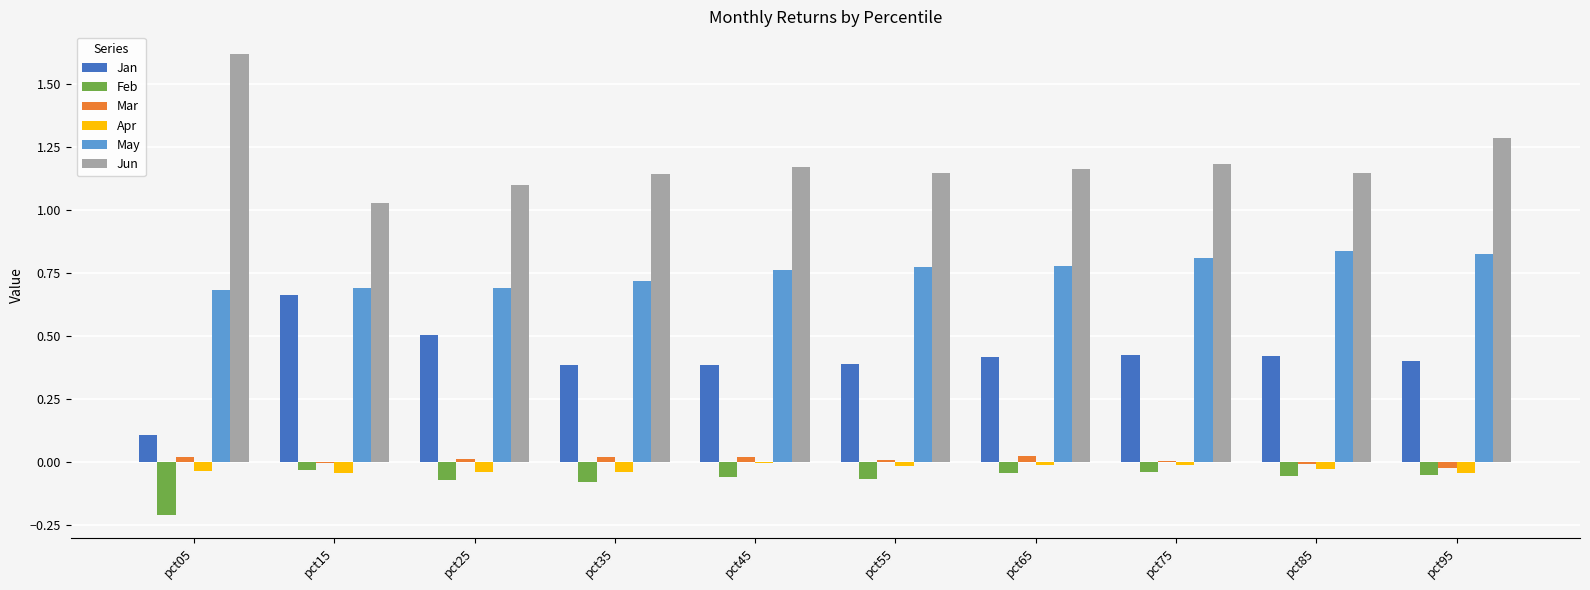

At which label is Jan closest to 0?

pct05